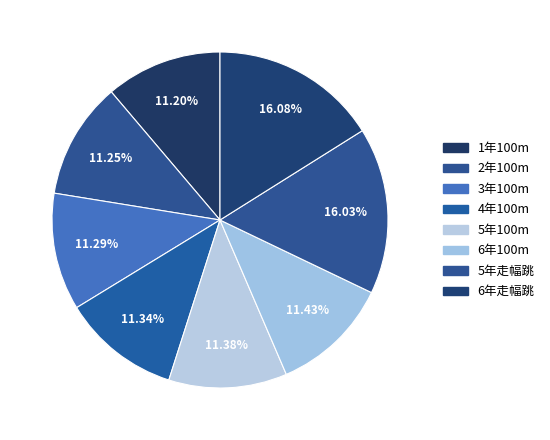

Count the number of slices in the pie.

8